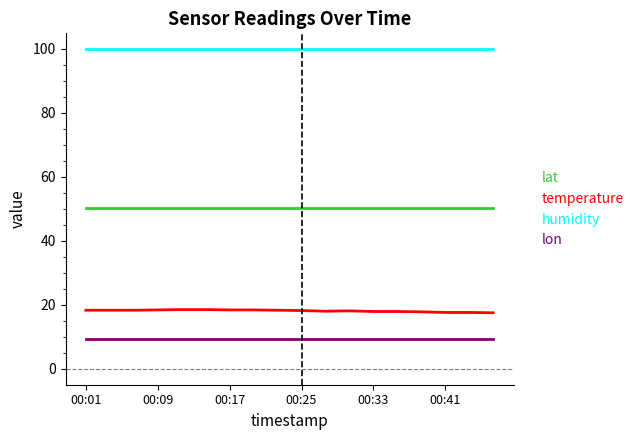

Which series has the largest total across all categories?

humidity